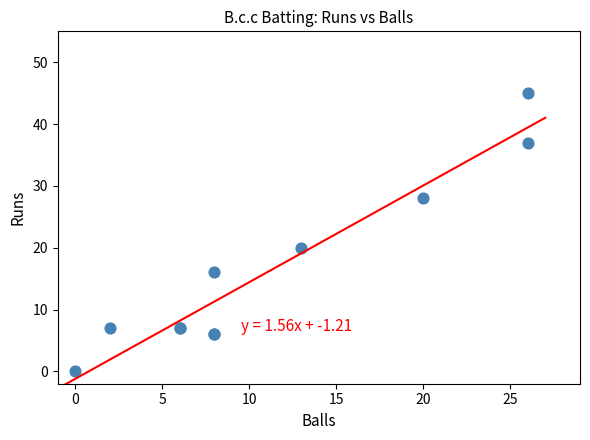

What Y value in the scatter plot is closest to 22?

20